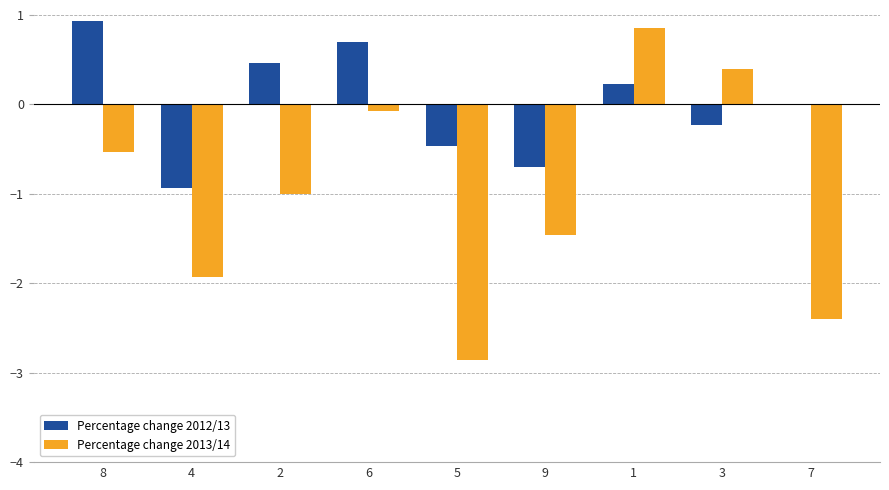

Is the value of Percentage change 2013/14 at 1 greater than the value of Percentage change 2012/13 at 4?

Yes